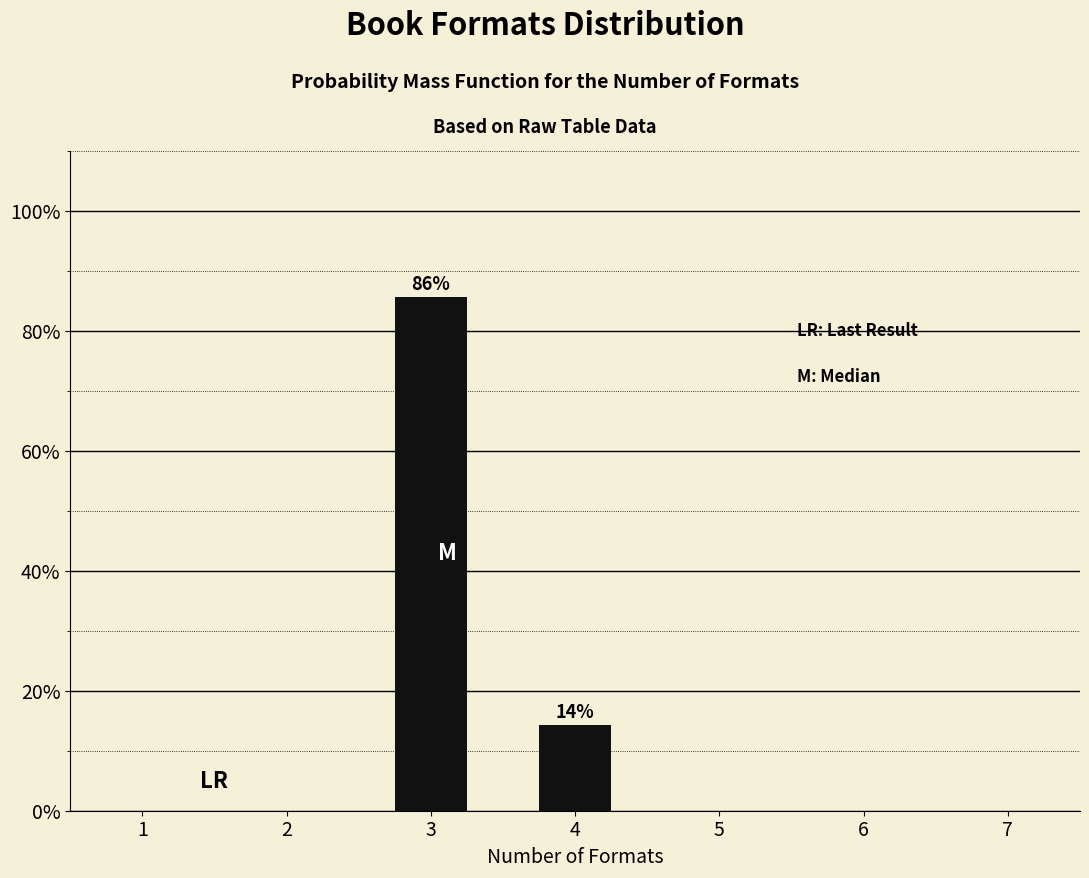

What is the average value?

50.0